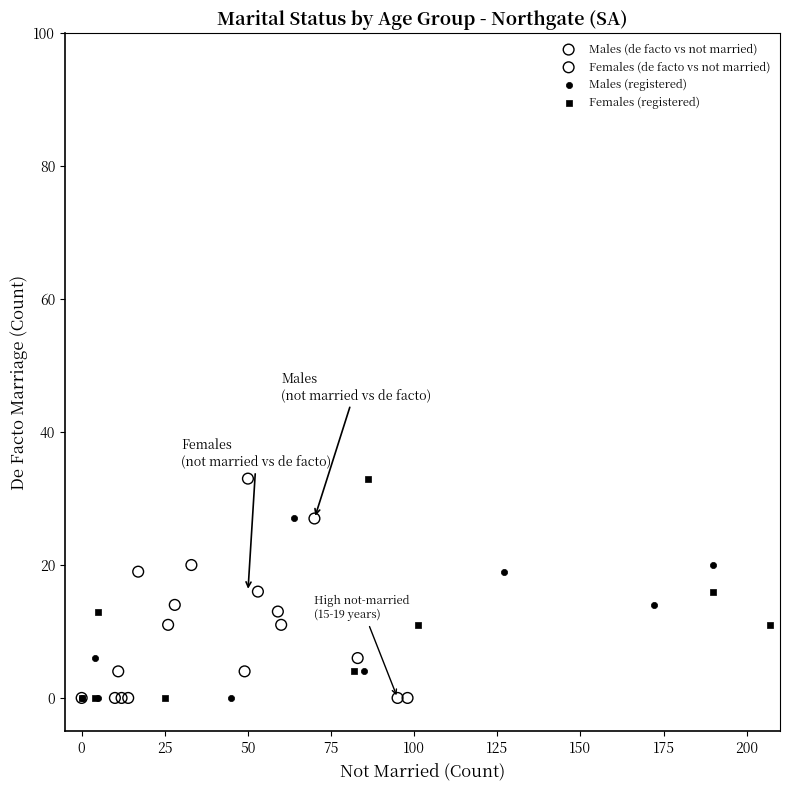

What are all the series names shown in the legend?

Males (de facto vs not married), Females (de facto vs not married), Males (registered), Females (registered)